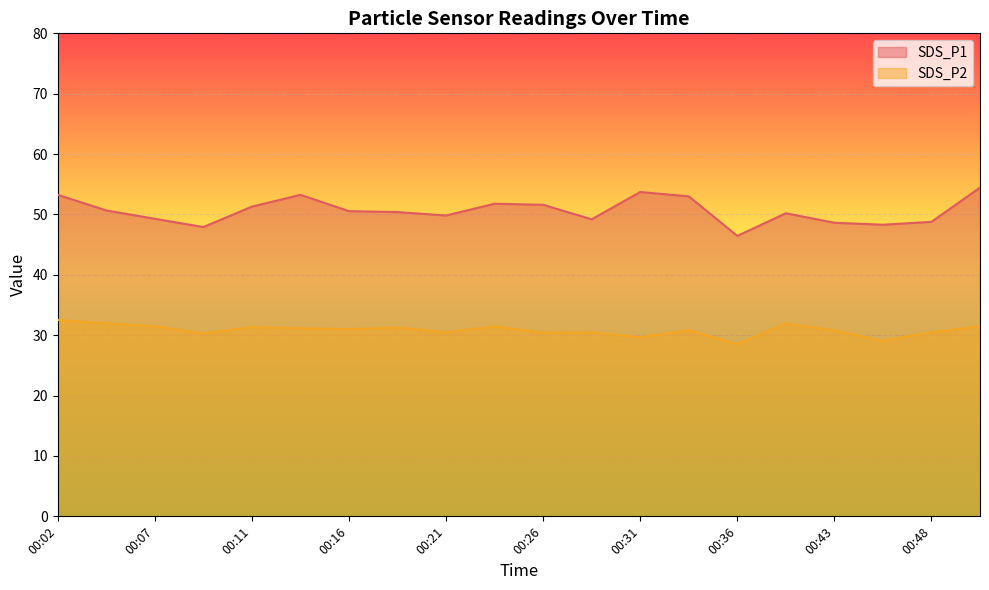

Does the chart display data point markers on the line(s)?

No